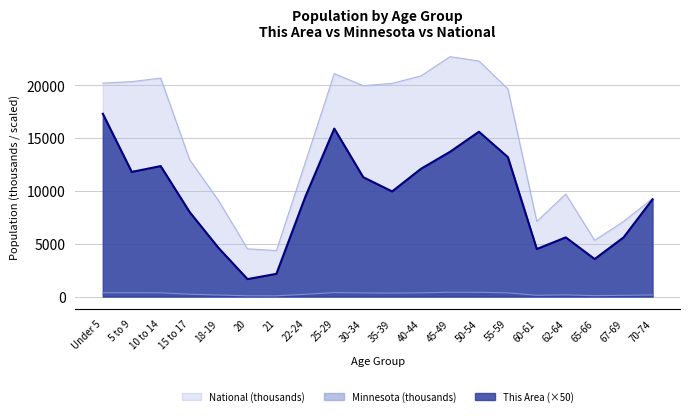

What is the sum of the This Area values at 18-19 and 5 to 9?

16400.0